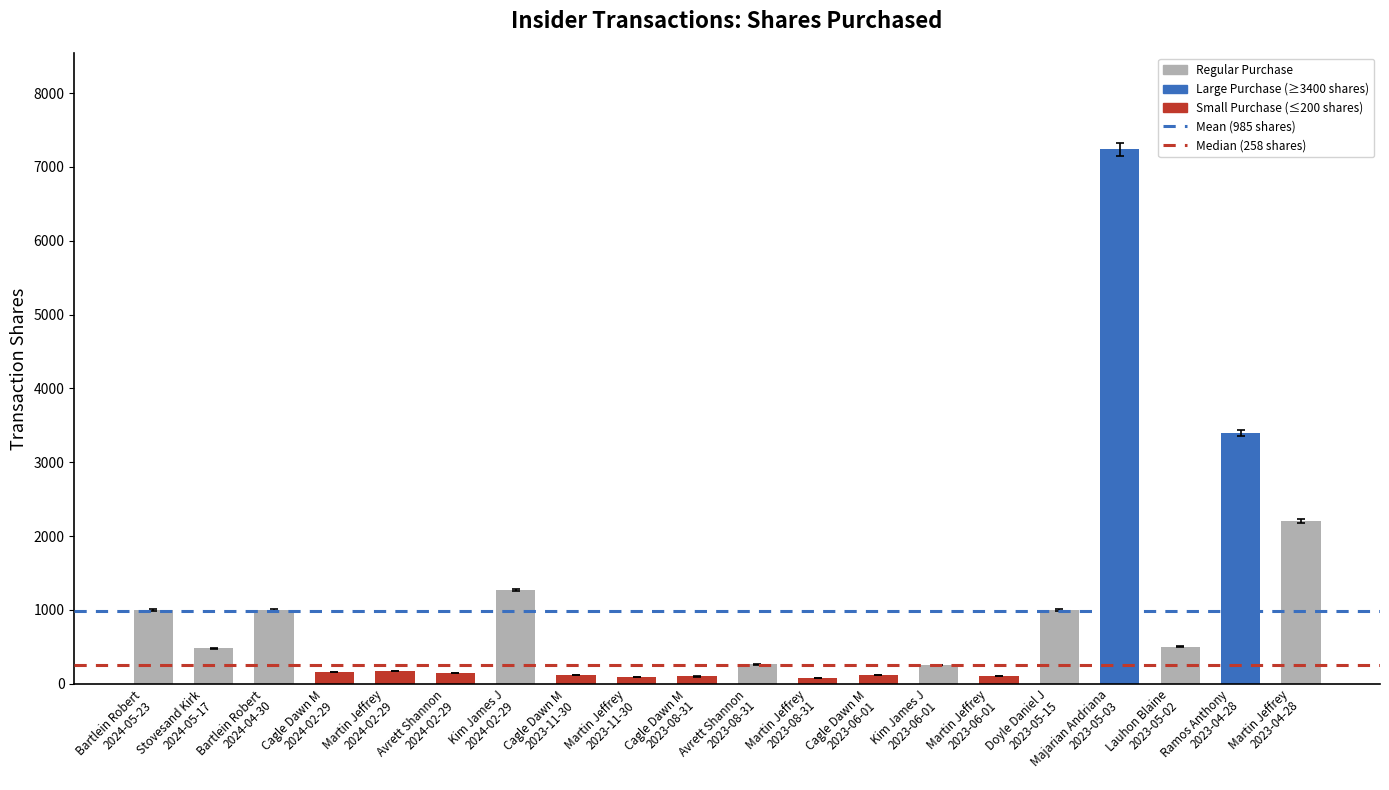

How many data points are less than 263?

10